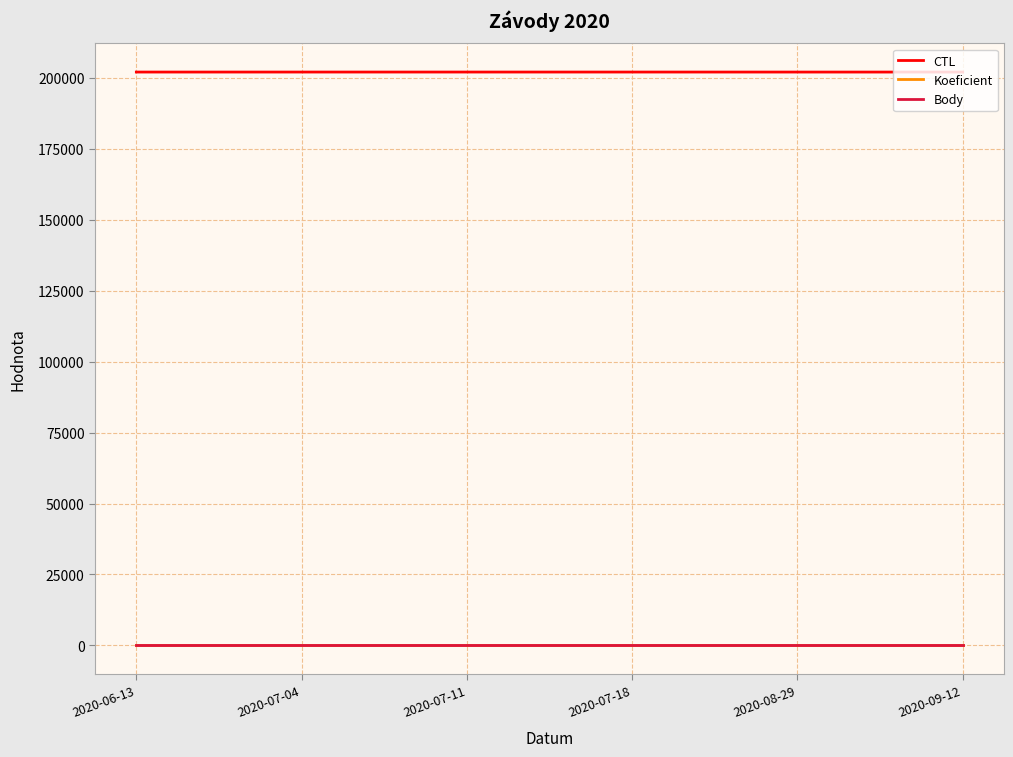

True or false: Body and Koeficient cross at least once.

False